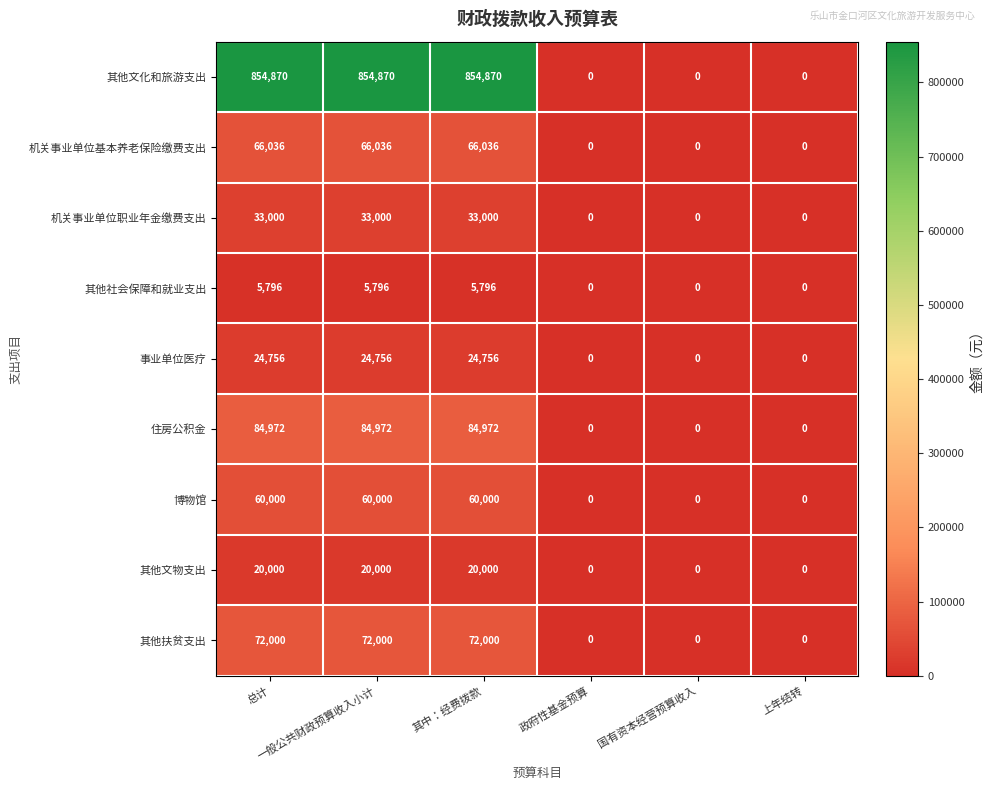

Which series has the widest spread of values?

其他文化和旅游支出